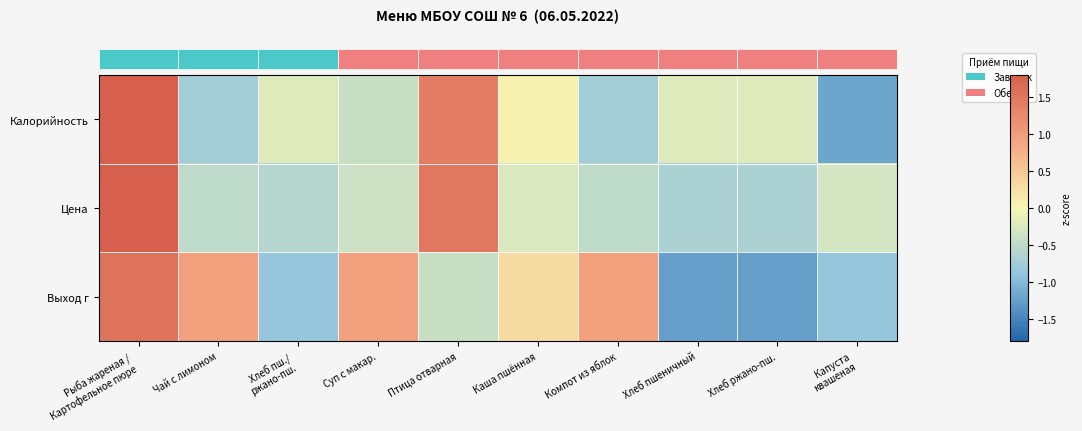

What is the maximum value shown in the chart?

2.4